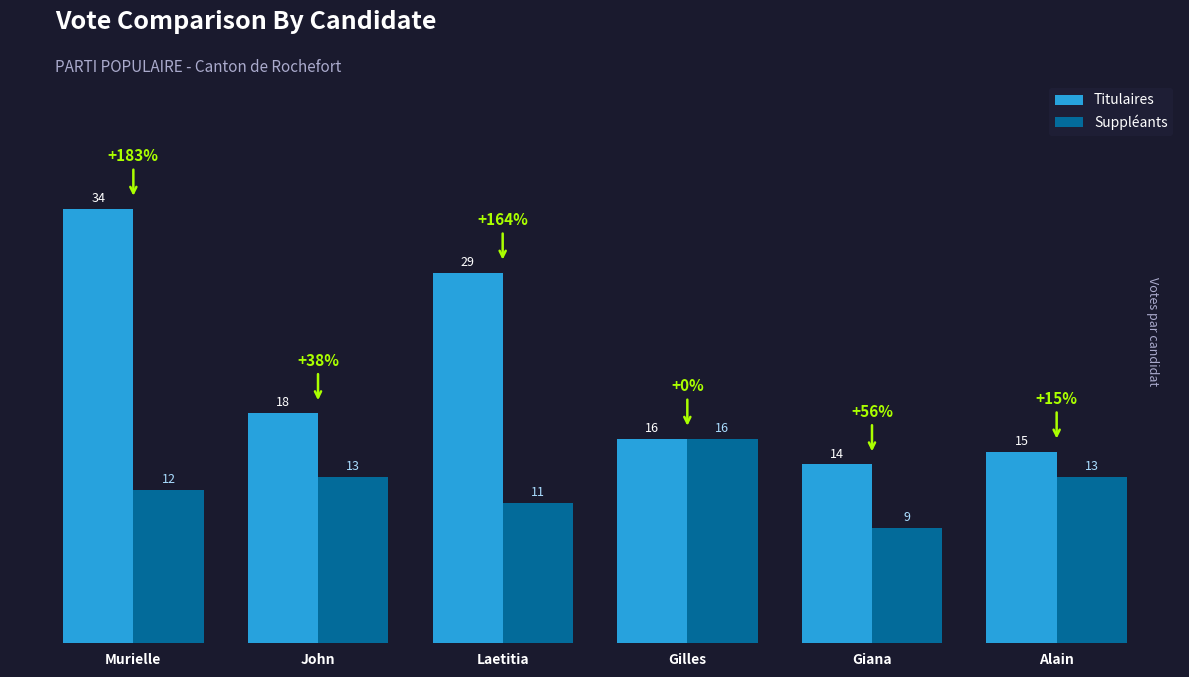

List the series in order of their overall mean, highest first.

Titulaires, Suppléants